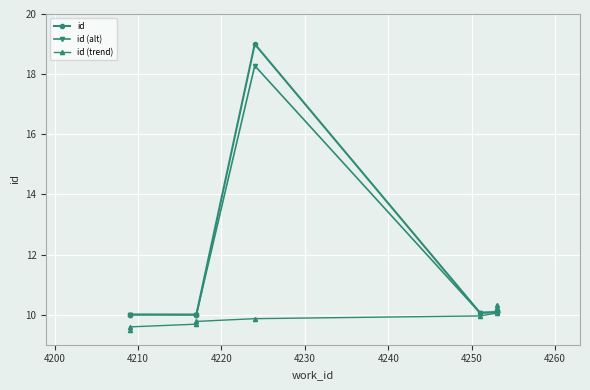

How many interior local valleys does the id (alt) series have?

2